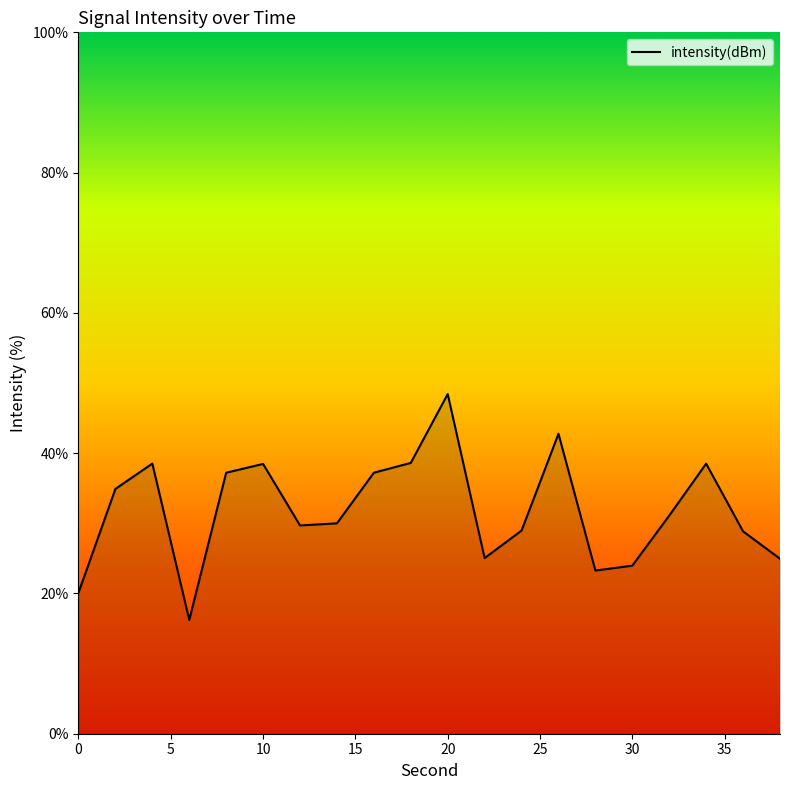

What is the smallest value displayed?

16.2